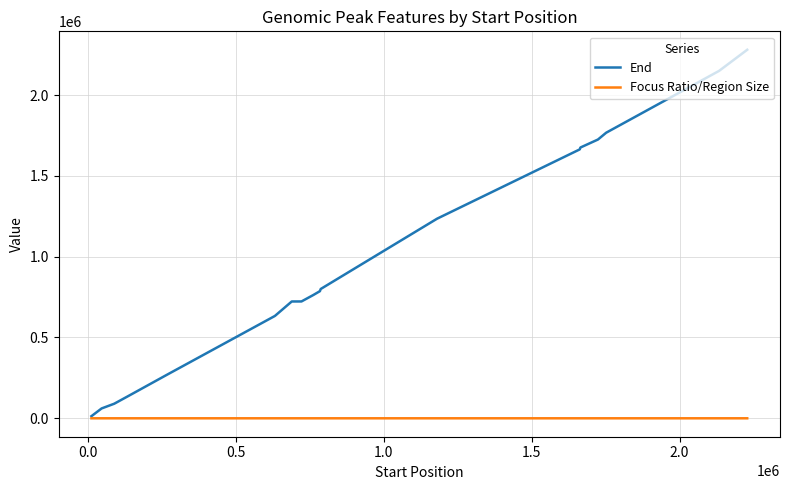

Which category has the lowest value in the Focus Ratio/Region Size series?

1.5